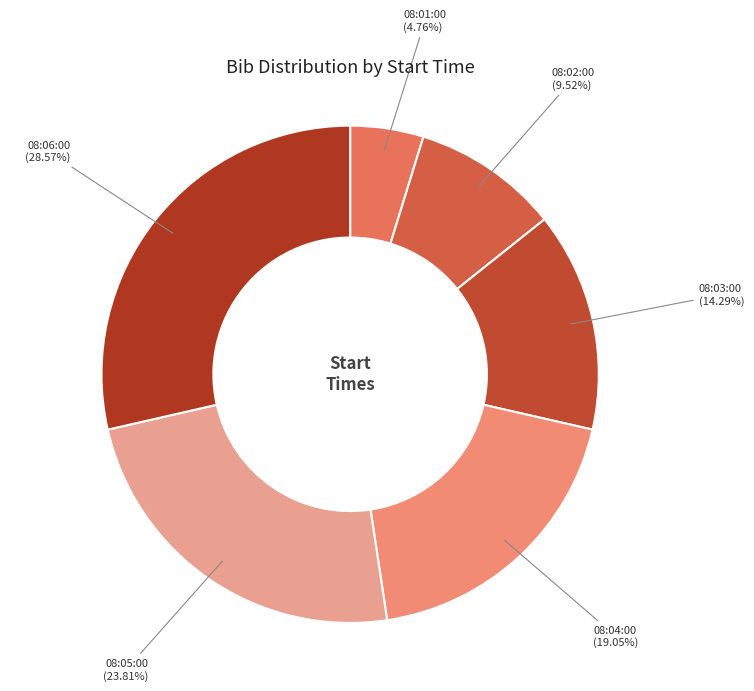

To the nearest percent, what is the difference between the largest and smallest slice percentages?

24%